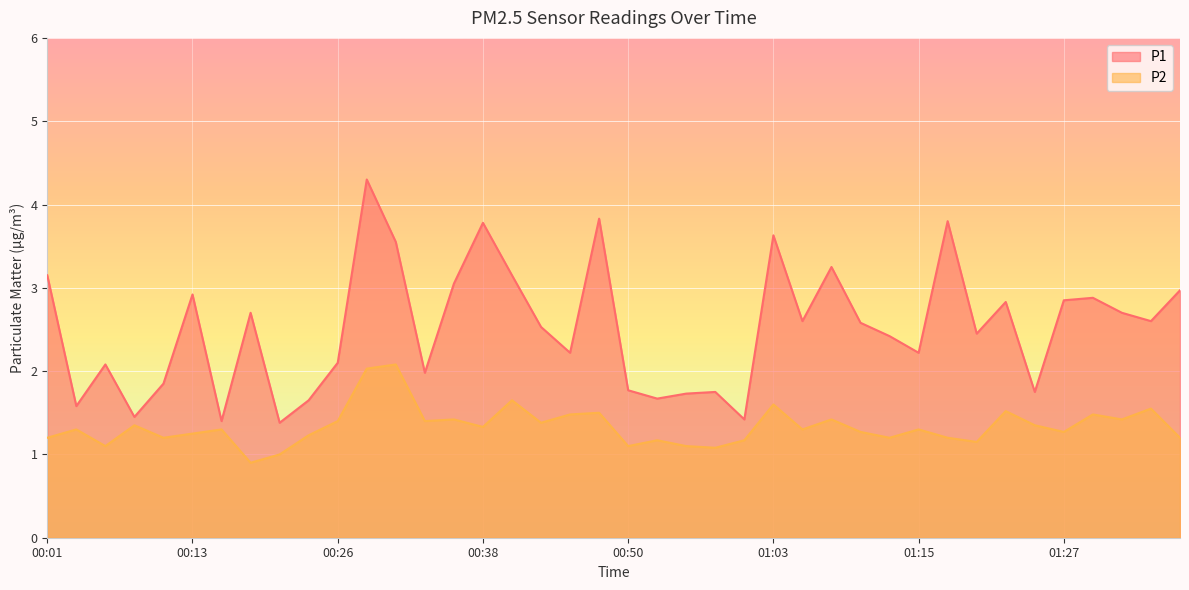

What is the label of the 32nd point from the left?

01:18